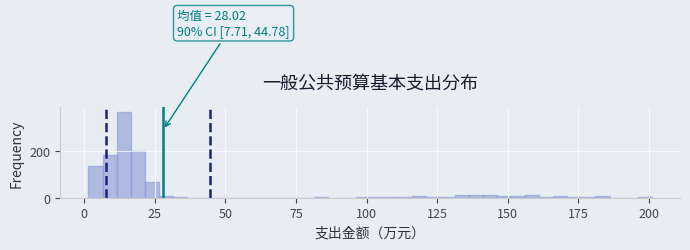

Read against the x-axis, roughly where is the centre of the tallest bar?

15